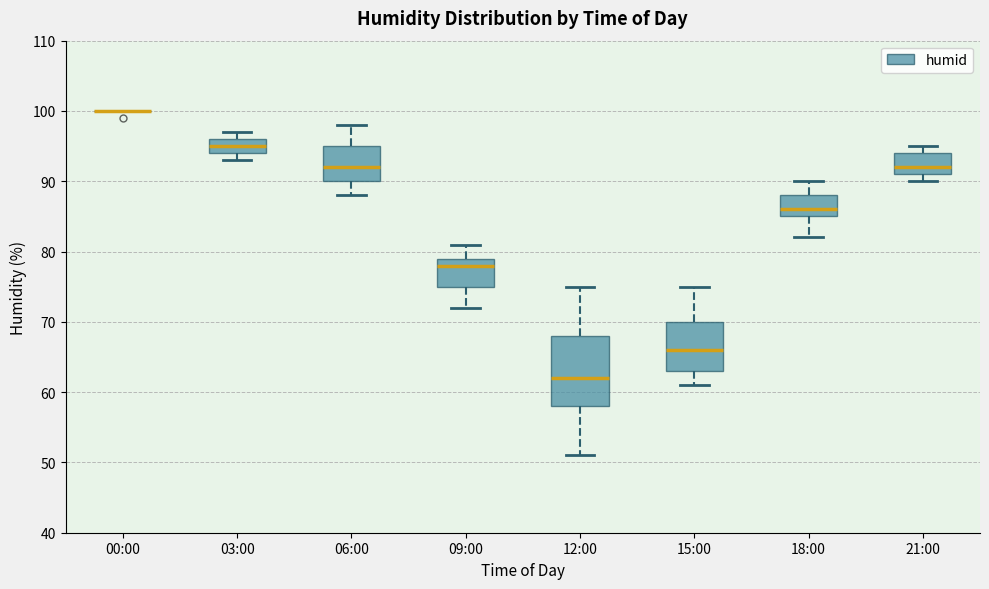

Where is the lower edge of the box for 09:00 on the y-axis? The values are not printed on the chart, so give them approximately, as read against the axis.

75